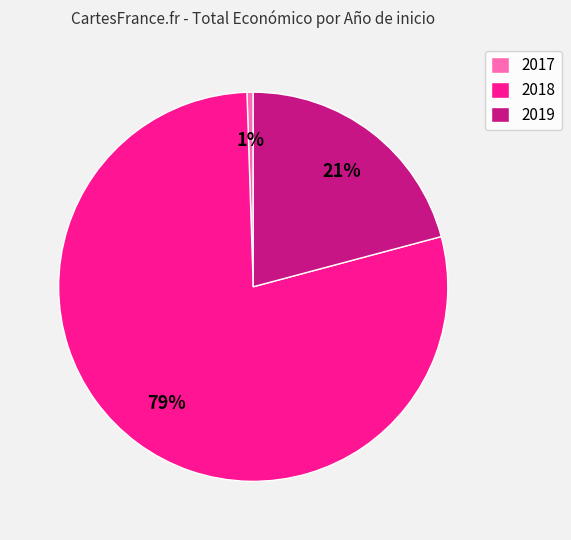

To the nearest percent, what percentage of the pie is 2017?

1%